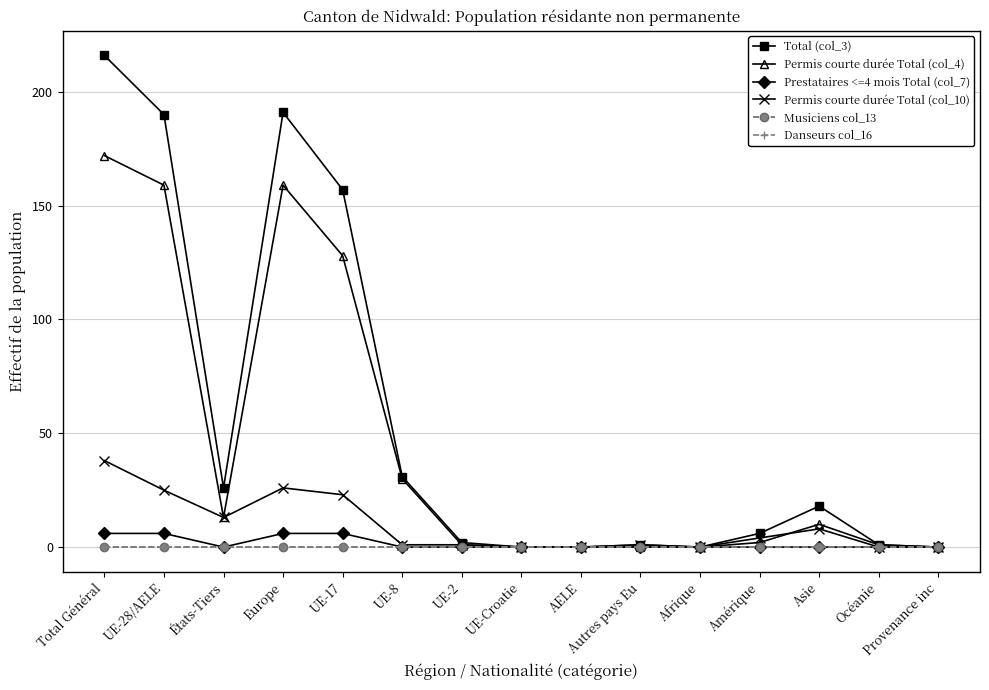

What is the label of the 8th point from the right?

UE-Croatie